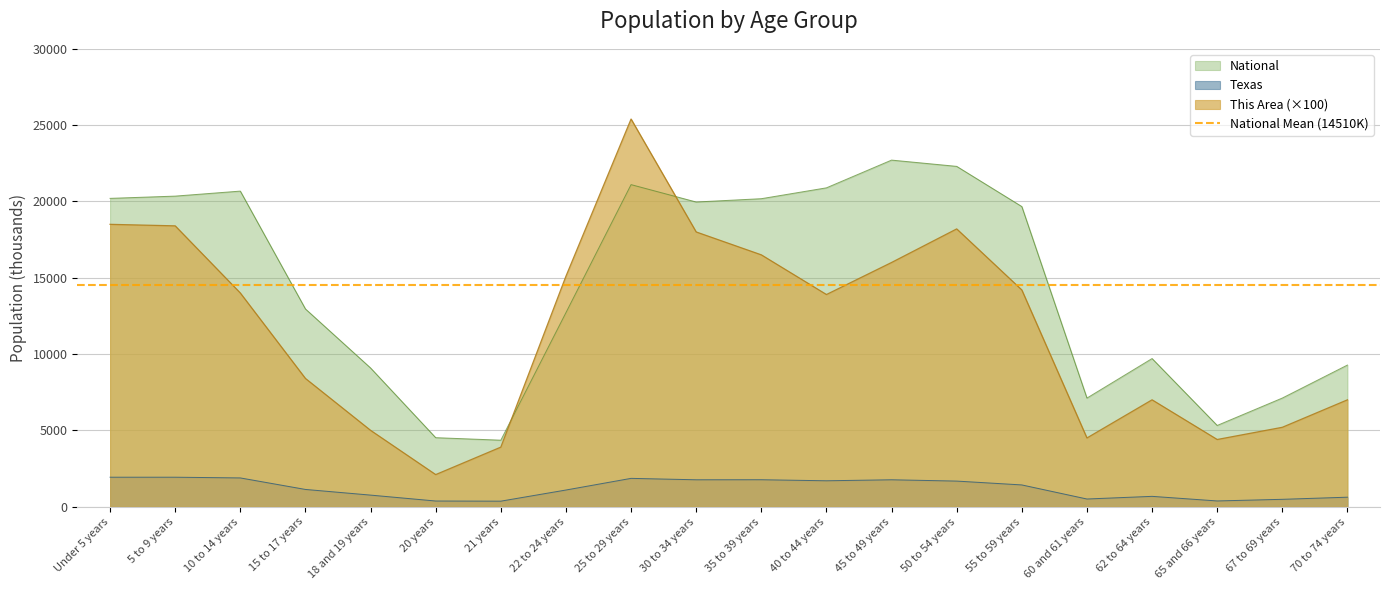

Which series has the largest range (max minus min)?

This Area